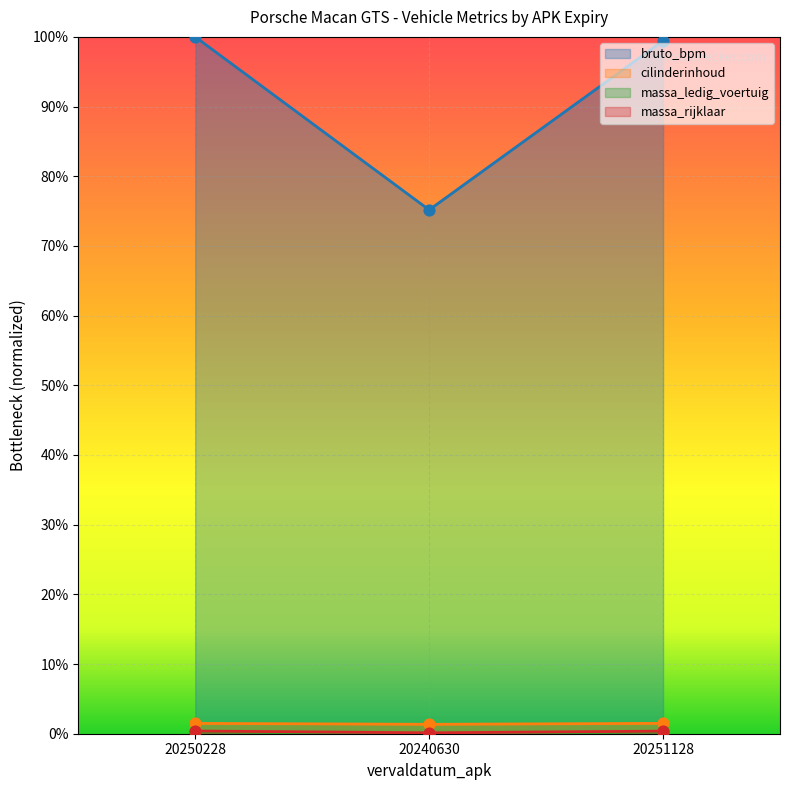

What is the total value across all series at 20240630?

0.8